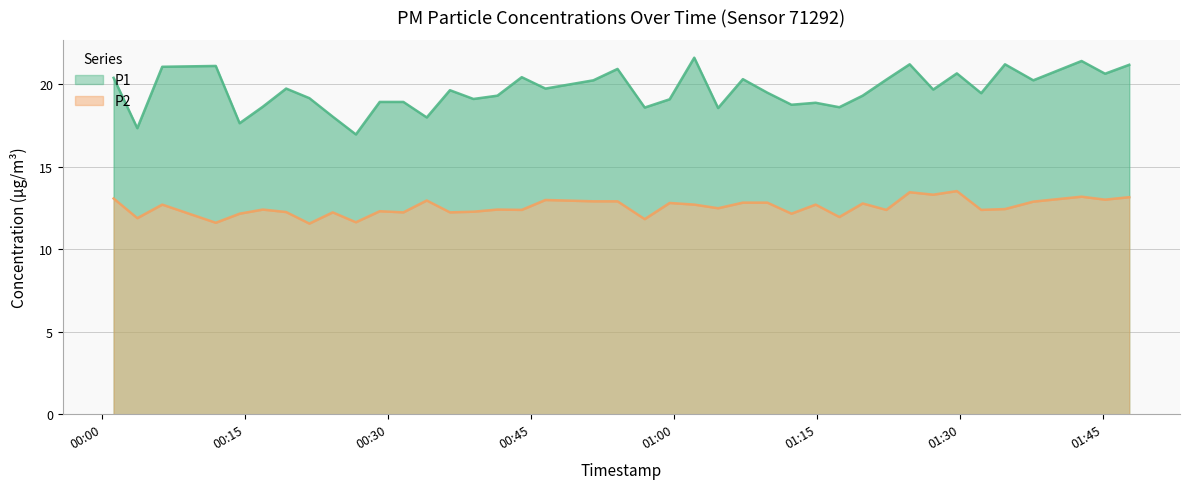

The P2 series shows 7.4 at 34. True or false?

False